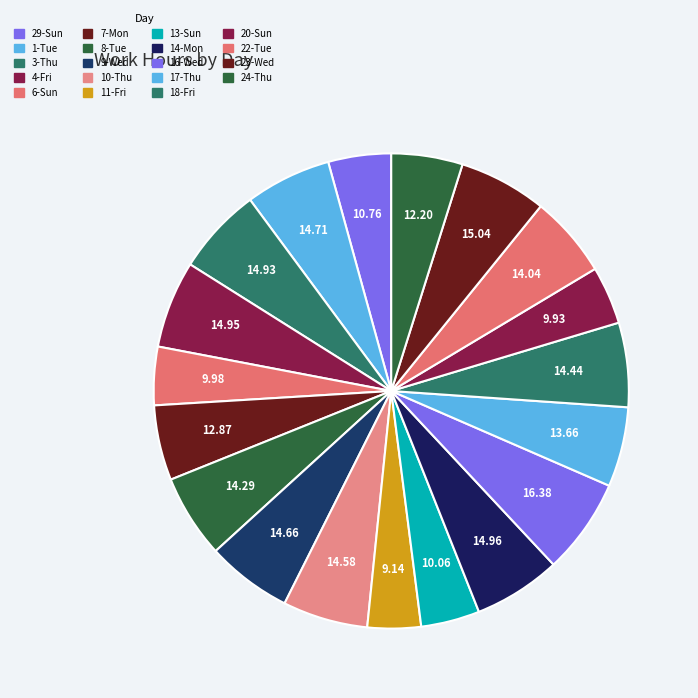

How many slices are in this pie chart?

19